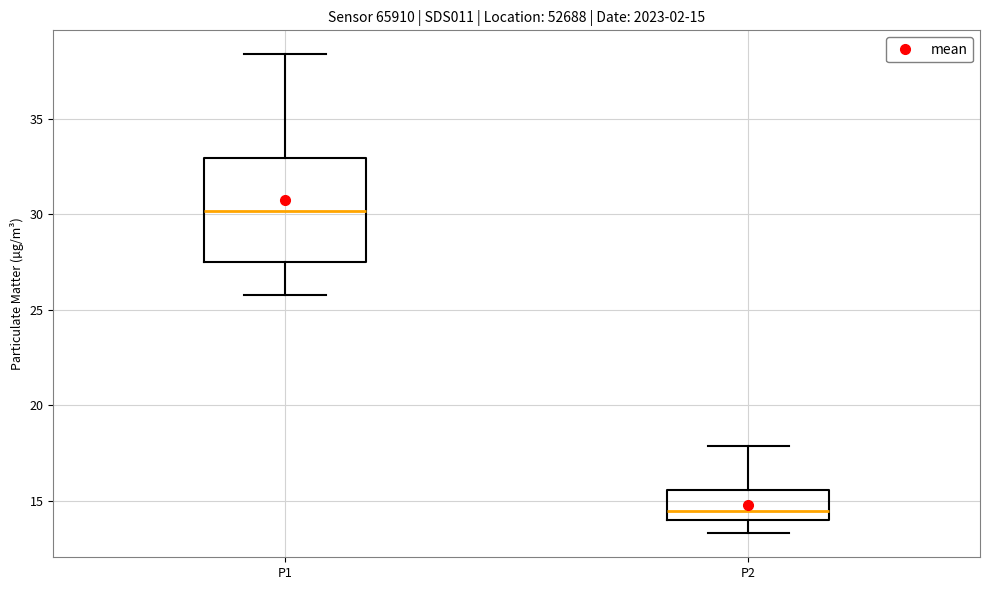

Which box's median line is the lowest?

P2